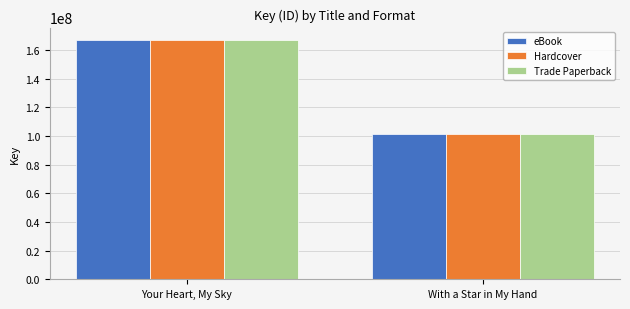

How many series are shown in this chart?

3